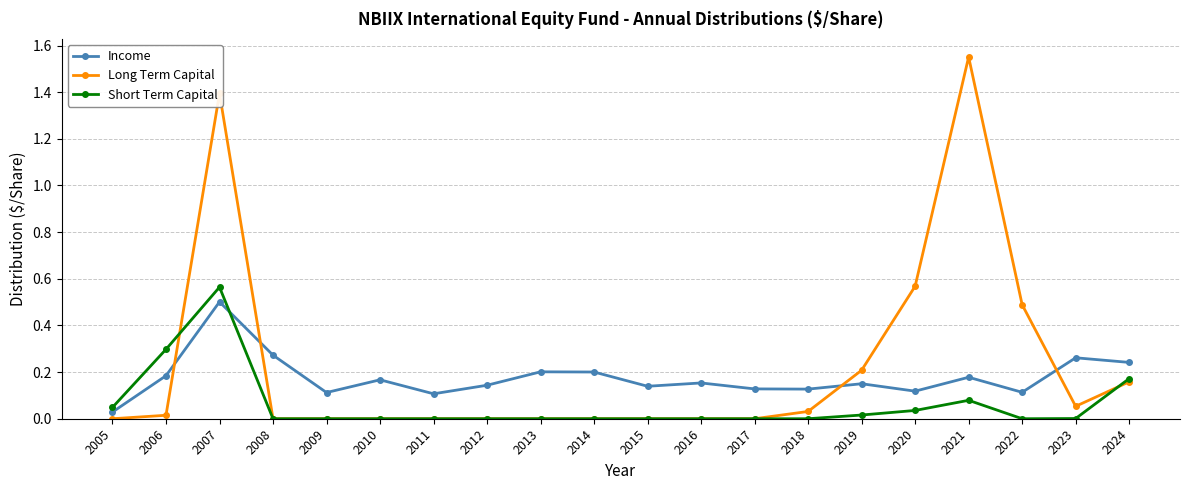

At which category is the sum across all series the highest?

2007